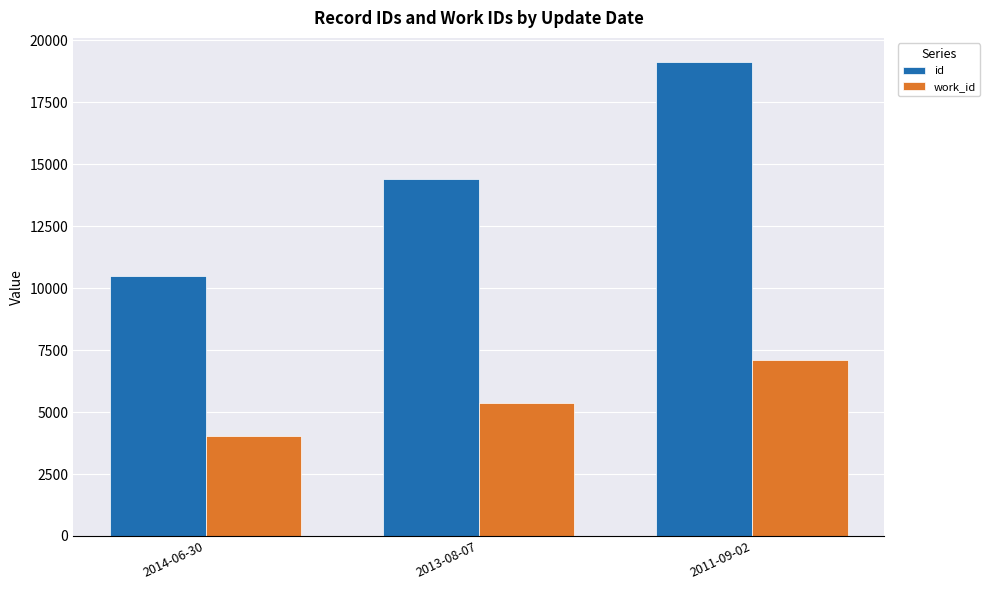

Does the chart contain any negative values?

No